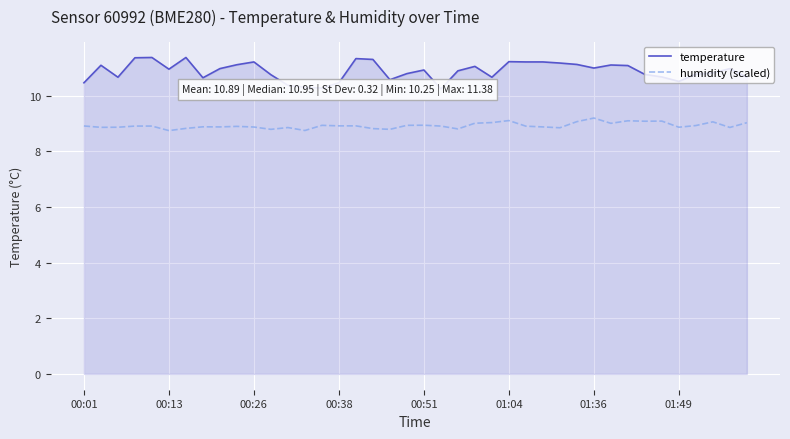

True or false: temperature and humidity (scaled) intersect in this chart.

False